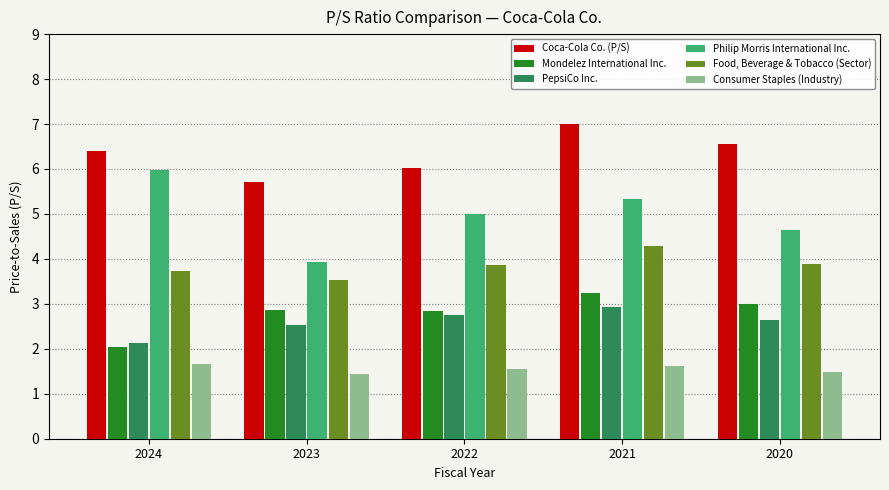

True or false: PepsiCo Inc. has a value of 1.5 at 2024.

False